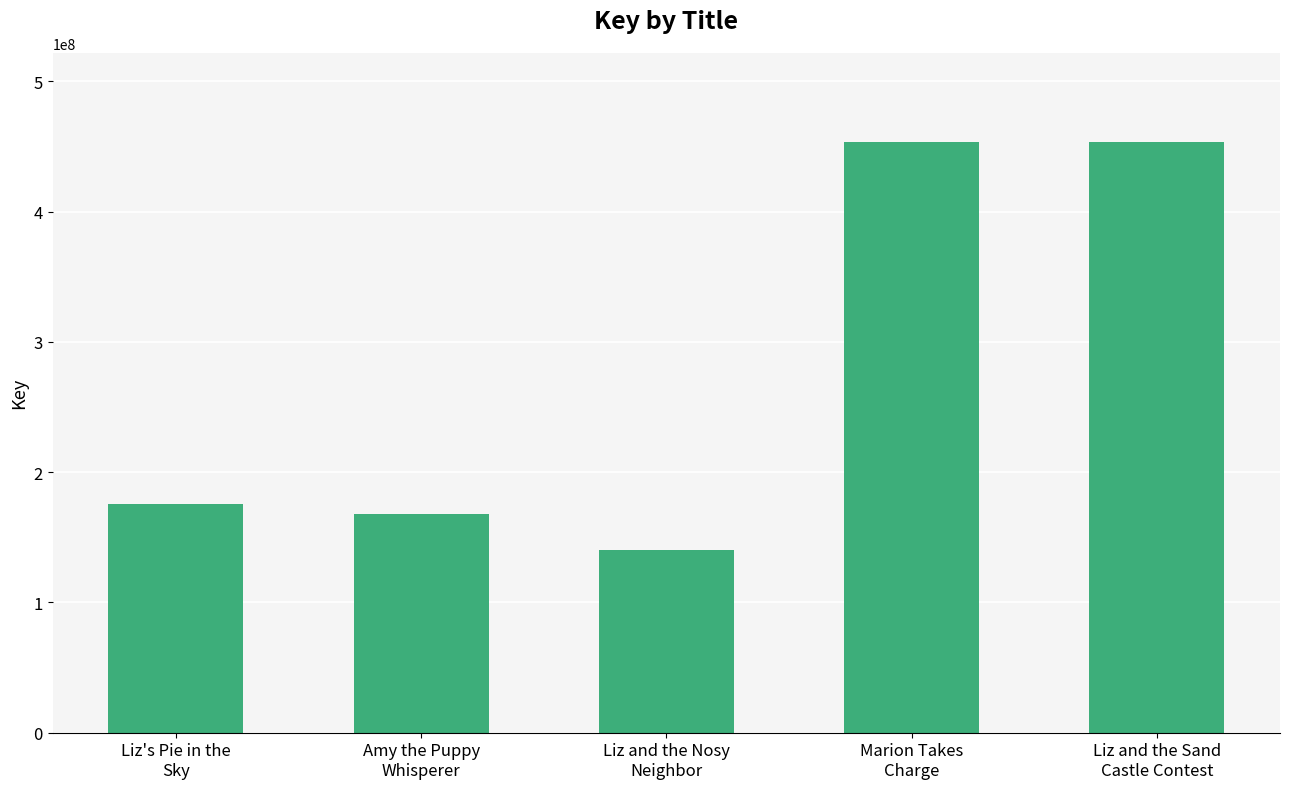

What is the difference between the maximum and second lowest values?

286140779